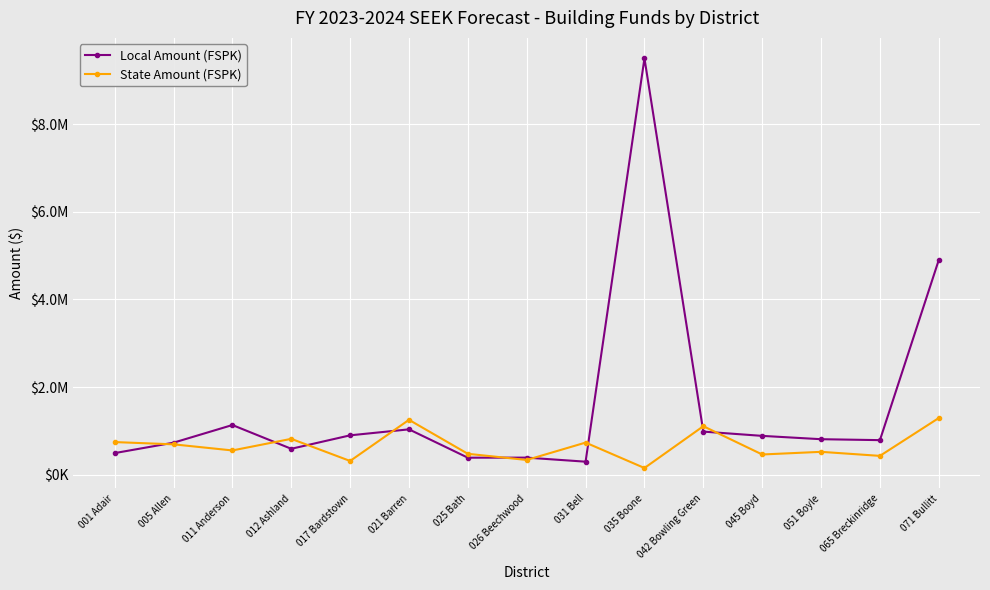

True or false: Local Amount (FSPK) has a value of 1133094 at 011 Anderson.

True